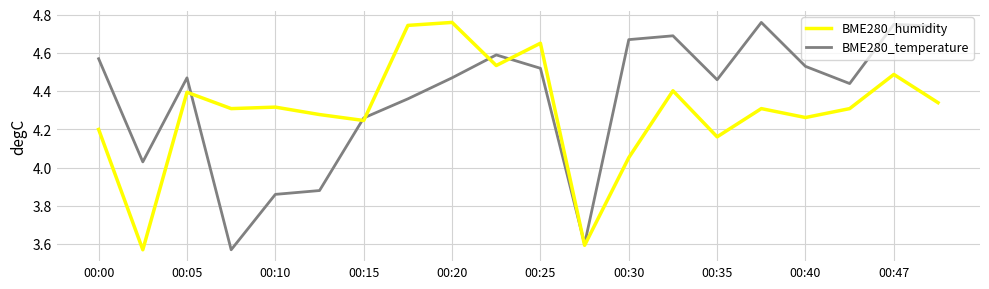

How many values in the BME280_humidity series exceed 4?

18